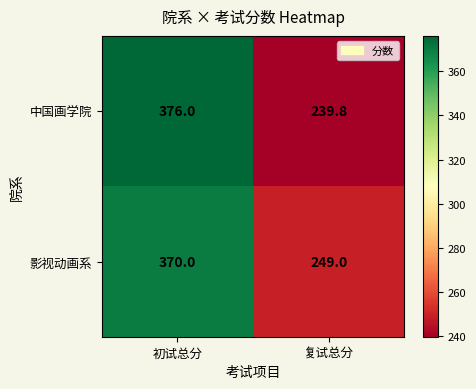

Rank the series at 初试总分 from lowest to highest value.

影视动画系, 中国画学院